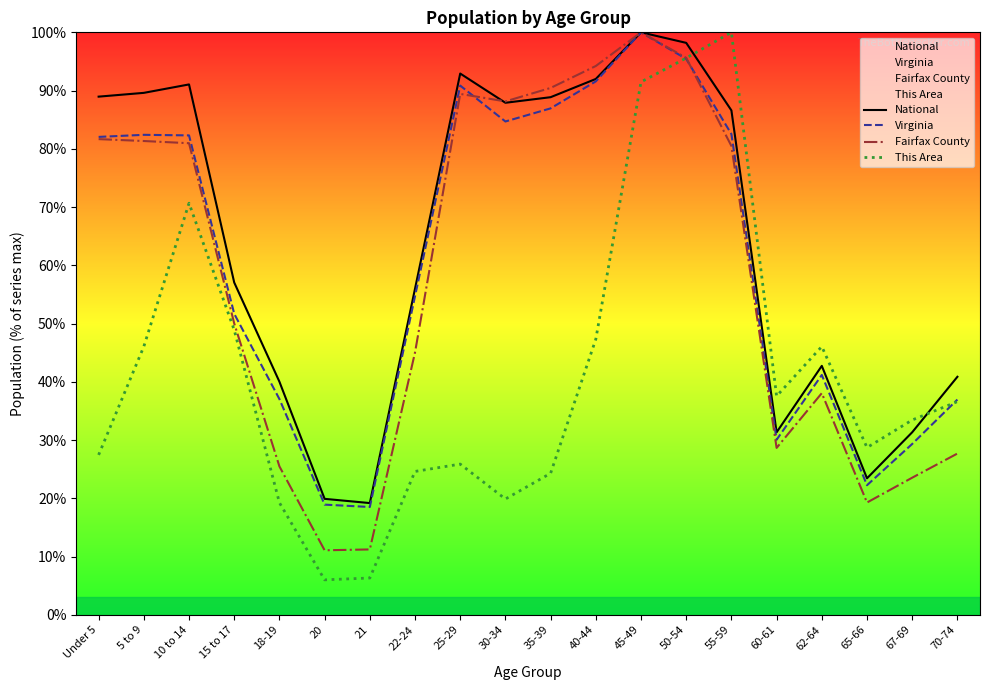

Between 45-49 and 67-69, which series saw the biggest shift?

Fairfax County